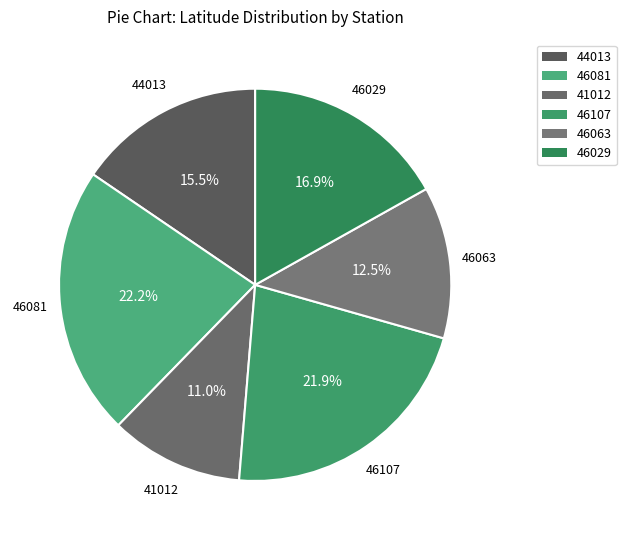

To the nearest percent, what portion does 46081 represent?

22%